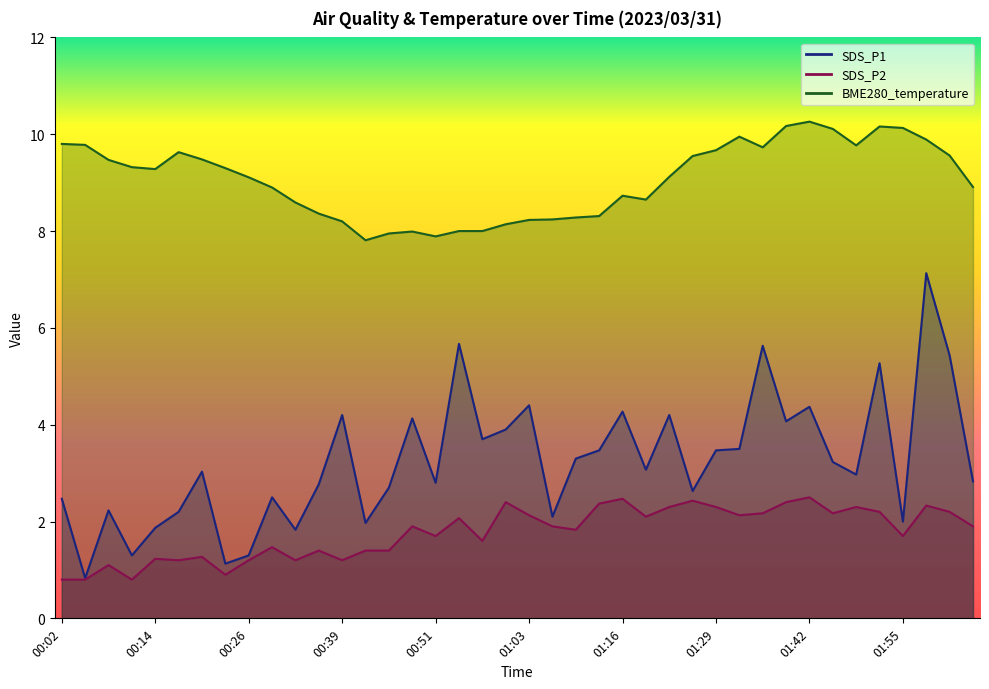

True or false: SDS_P1 and SDS_P2 intersect in this chart.

False